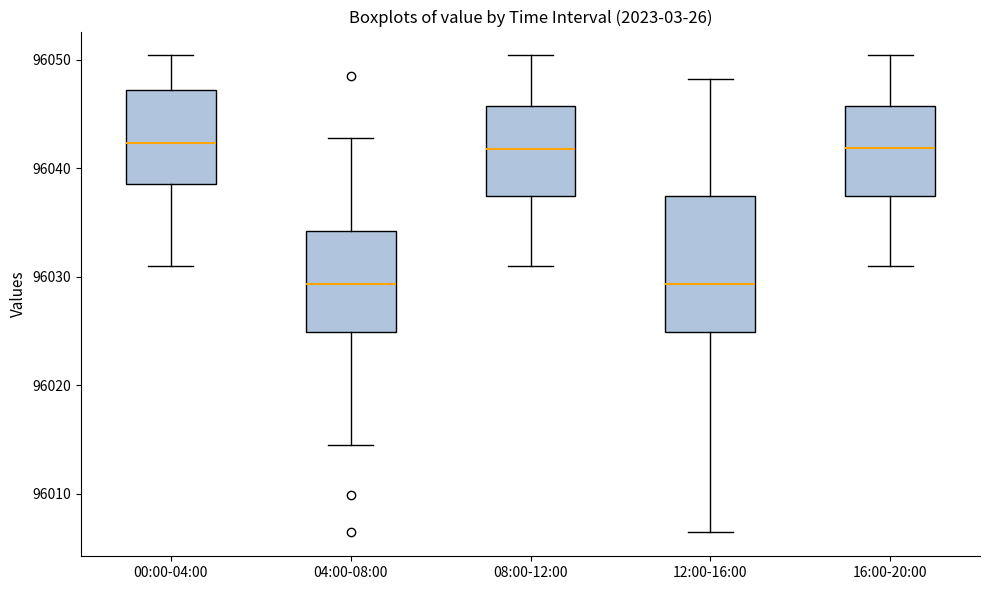

Reading left to right, read every box against the y-axis: the position of its median line, the range the box covers, and the ends of its whiskers. The values are not printed on the chart, so give them approximately, as read against the axis.

00:00-04:00: median 96042, box 96039 to 96047, whiskers 96031 to 96050
04:00-08:00: median 96029, box 96025 to 96034, whiskers 96014 to 96043
08:00-12:00: median 96042, box 96037 to 96046, whiskers 96031 to 96050
12:00-16:00: median 96029, box 96025 to 96037, whiskers 96006 to 96048
16:00-20:00: median 96042, box 96037 to 96046, whiskers 96031 to 96050